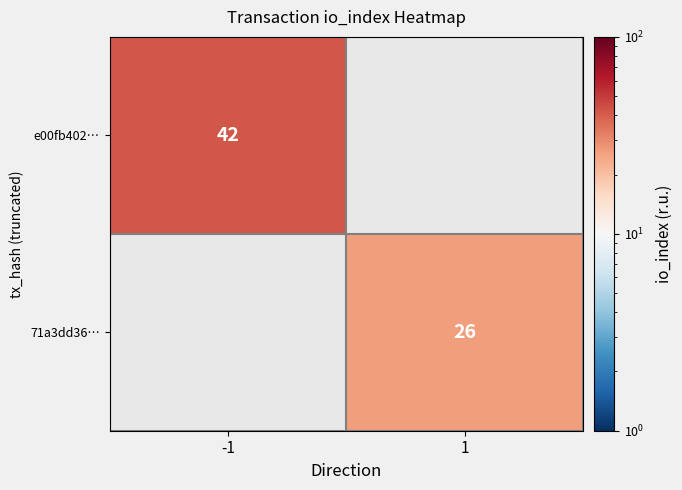

Is the value of e00fb402… at -1 greater than the value of 71a3dd36… at 1?

Yes